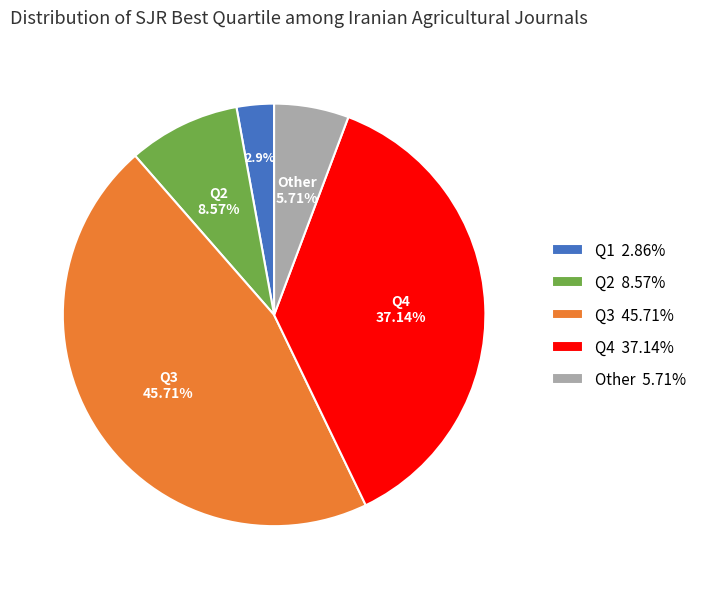

Is there a majority slice in this chart?

No